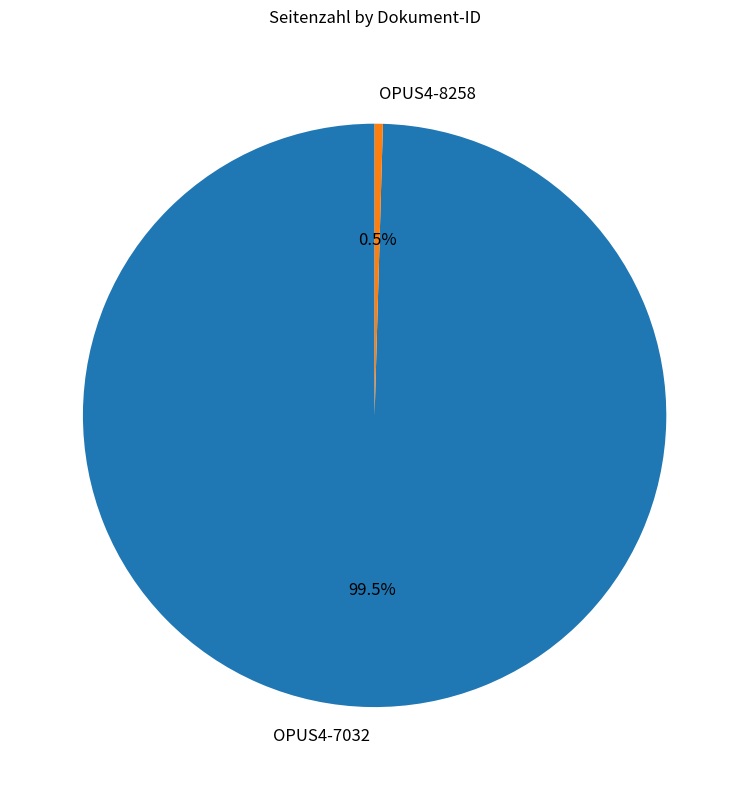

To the nearest percent, what is the difference between the OPUS4-8258 and OPUS4-7032 slice percentages?

99%